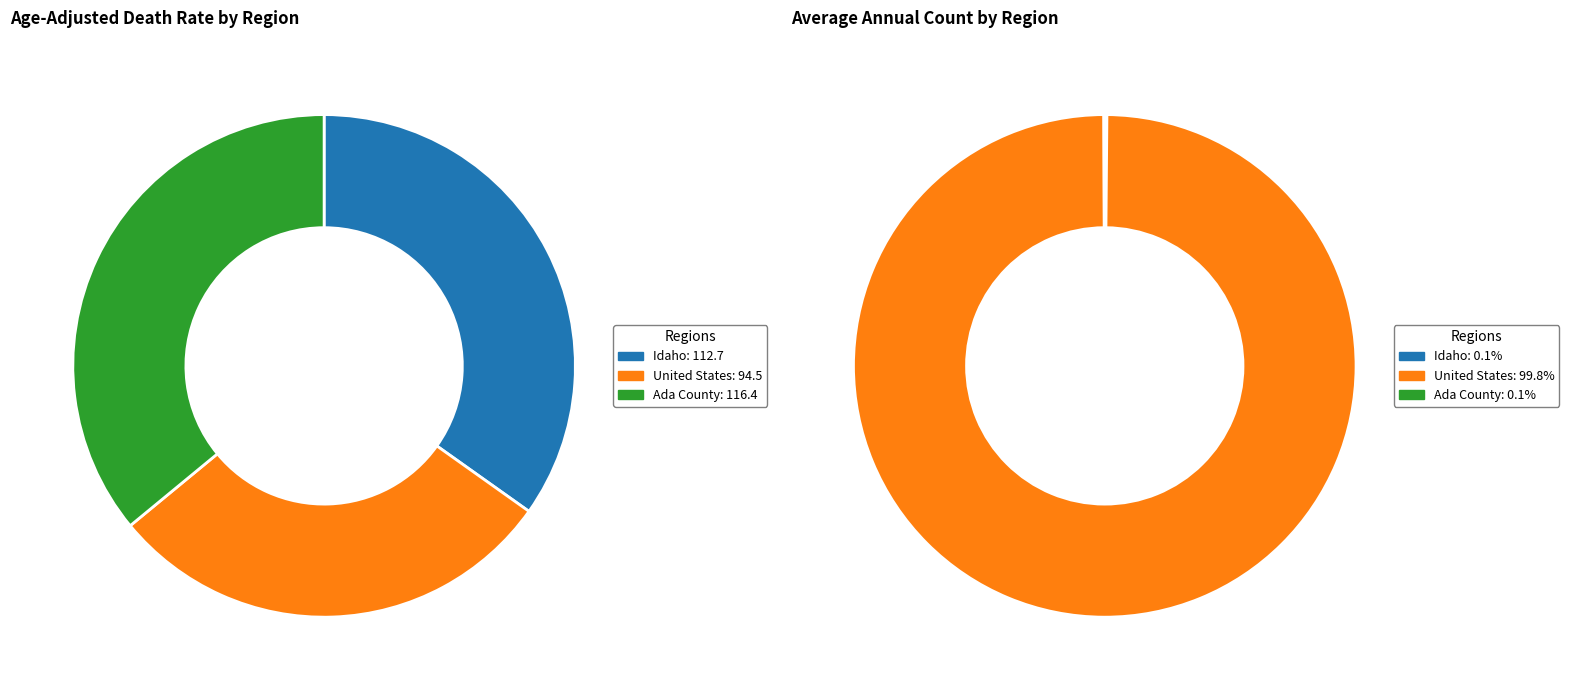

True or false: Ada County accounts for 50% of the total.

False